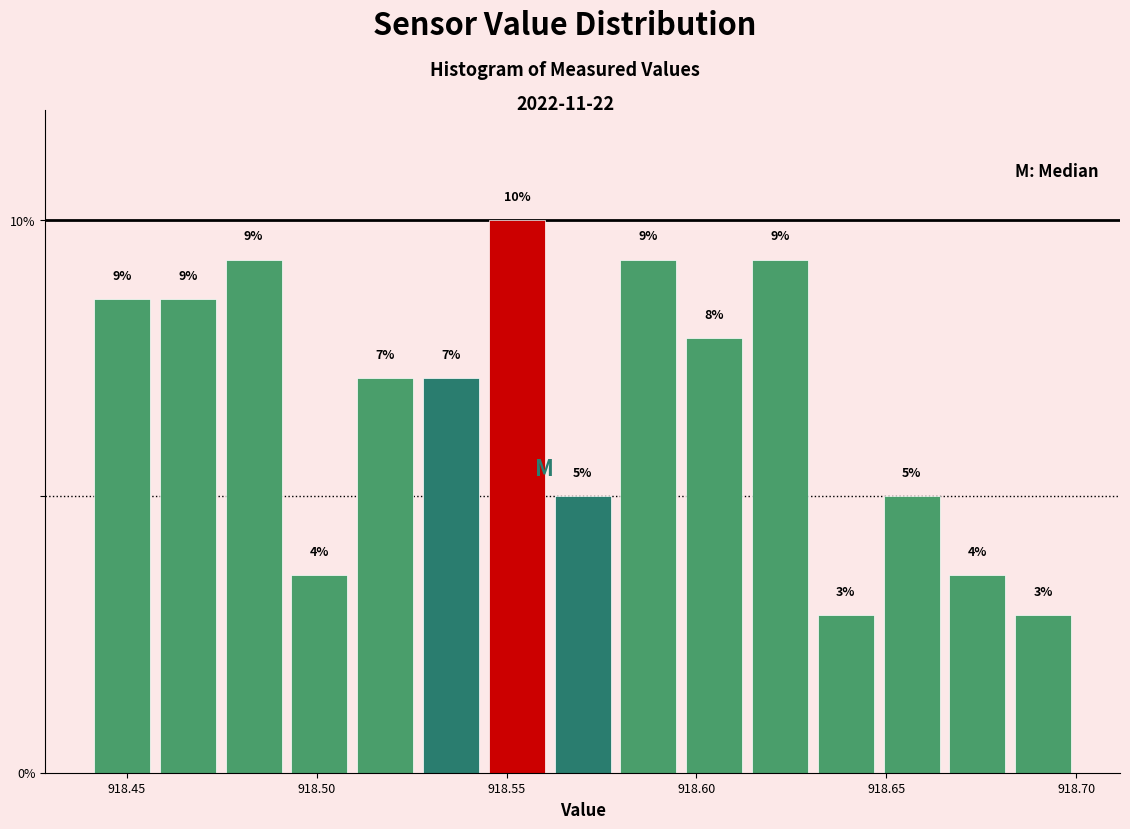

Read against the x-axis, roughly where is the centre of the tallest bar?

918.555